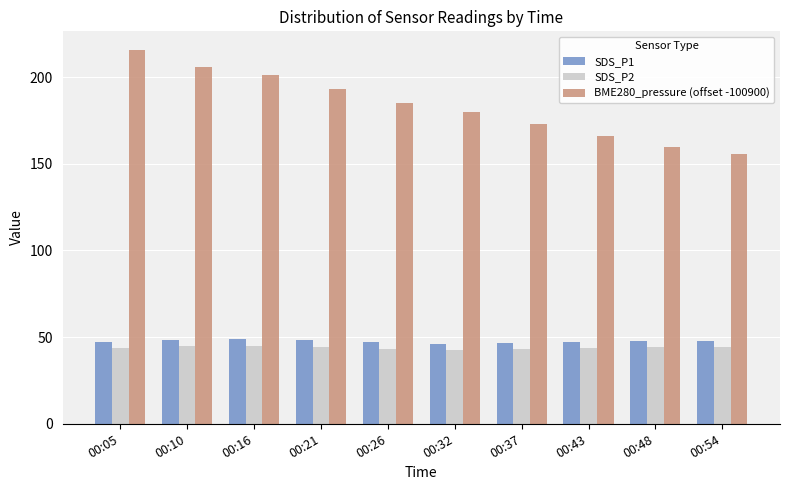

Is the value of BME280_pressure (offset -100900) at 00:05 greater than the value of SDS_P2 at 00:48?

Yes